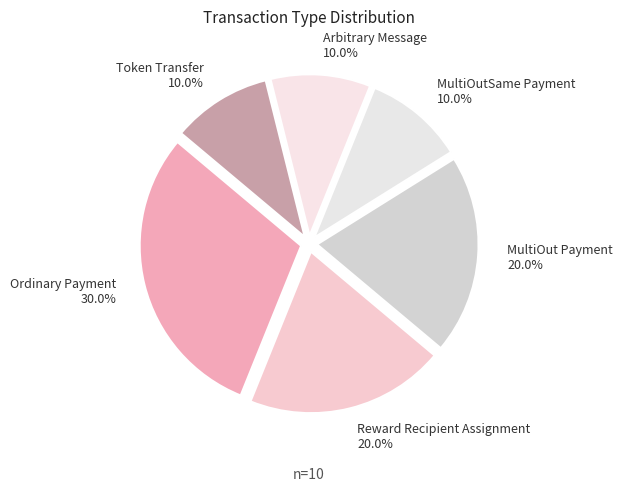

What is the total percentage of MultiOutSame Payment and Ordinary Payment?

40.0%